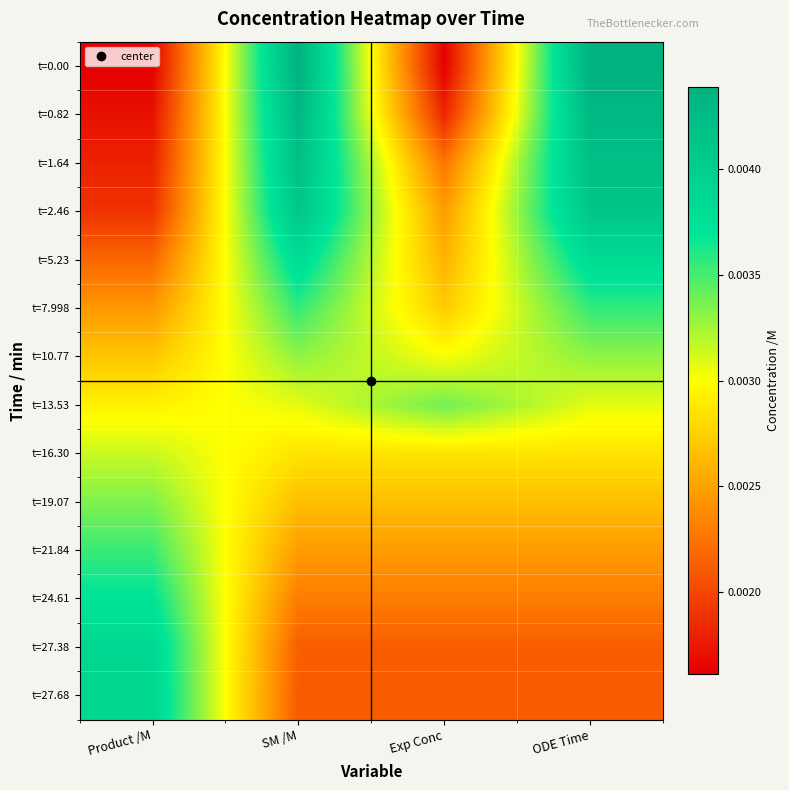

How many categories are shown in the chart?

4